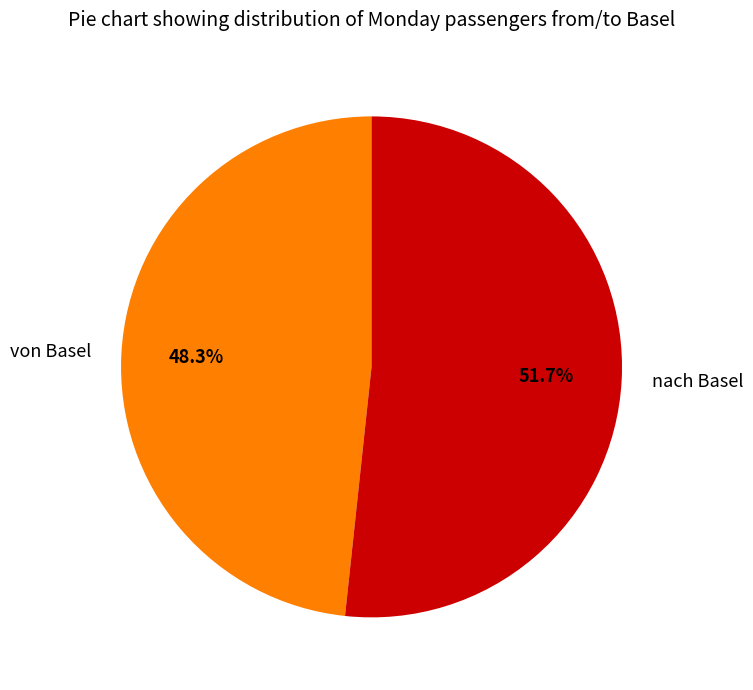

True or false: von Basel accounts for 48% of the total.

True